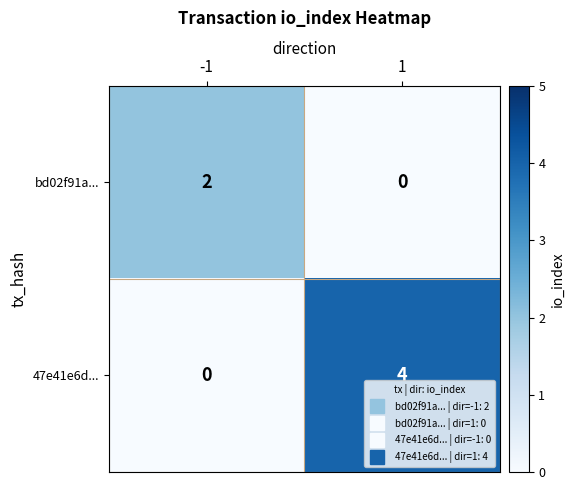

What is the greatest value displayed?

4